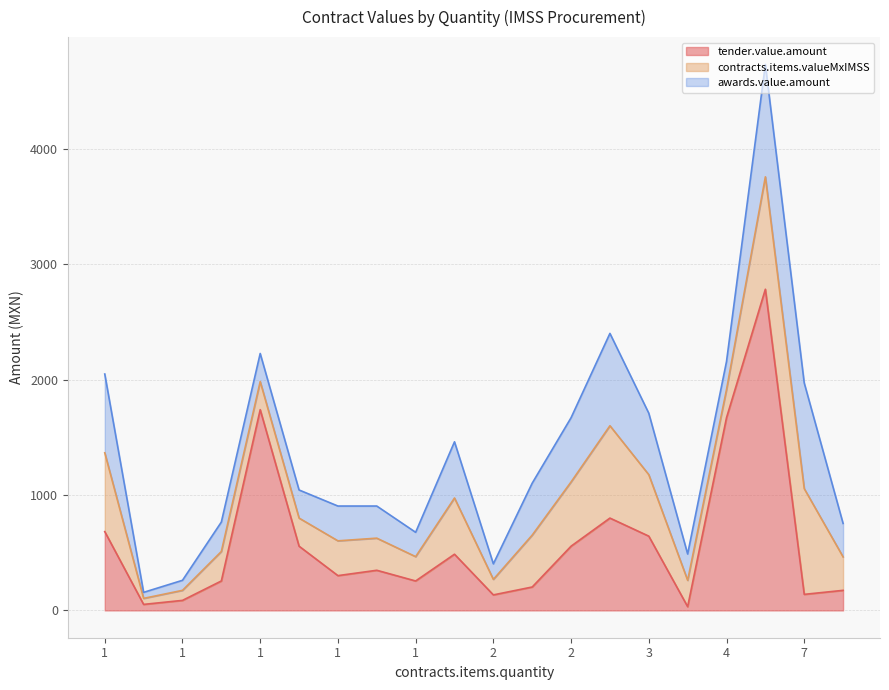

How many data points in contracts.items.valueMxIMSS are less than 290?

10